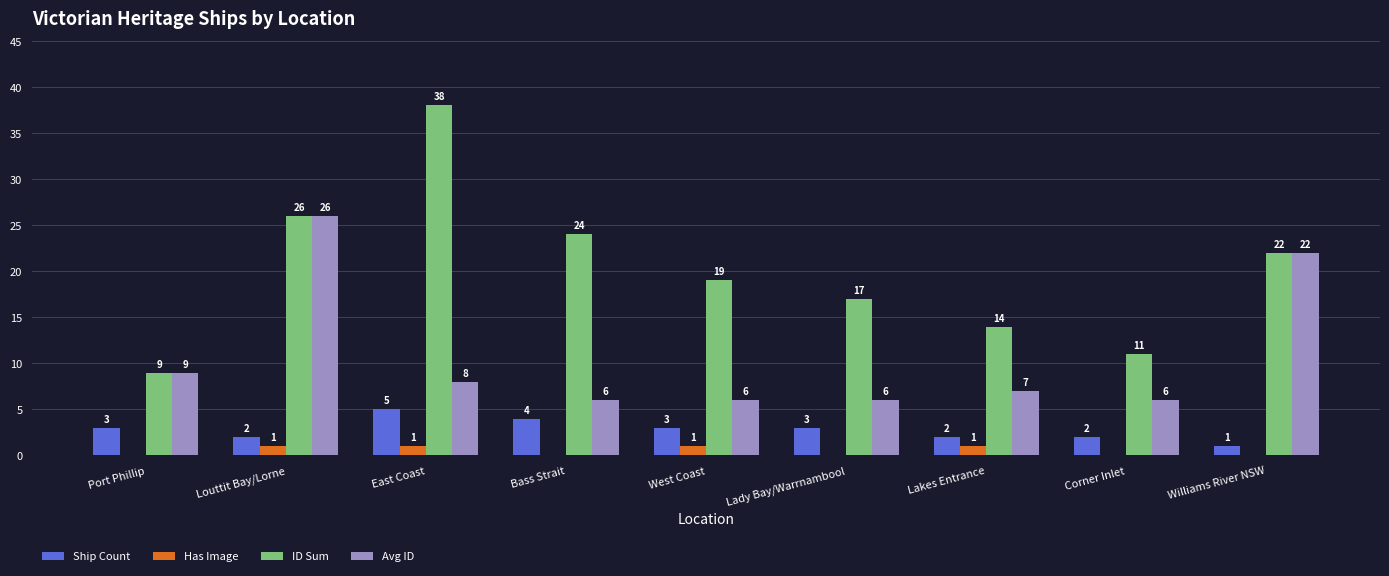

Read the Ship Count value at West Coast.

3